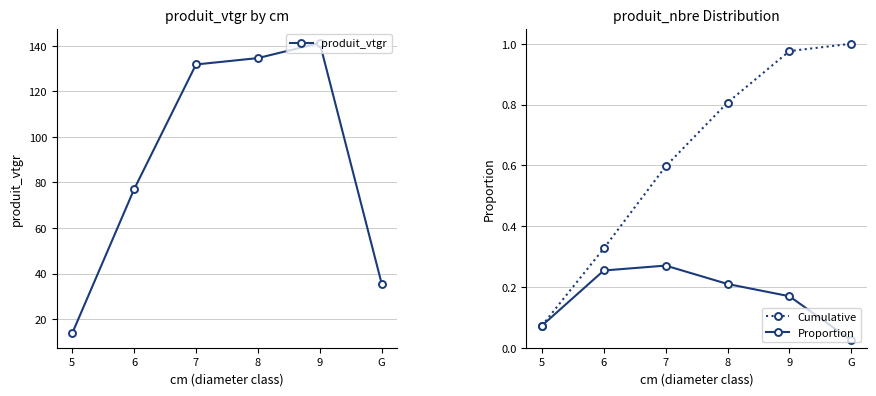

Where is the first local maximum for produit_vtgr?

9